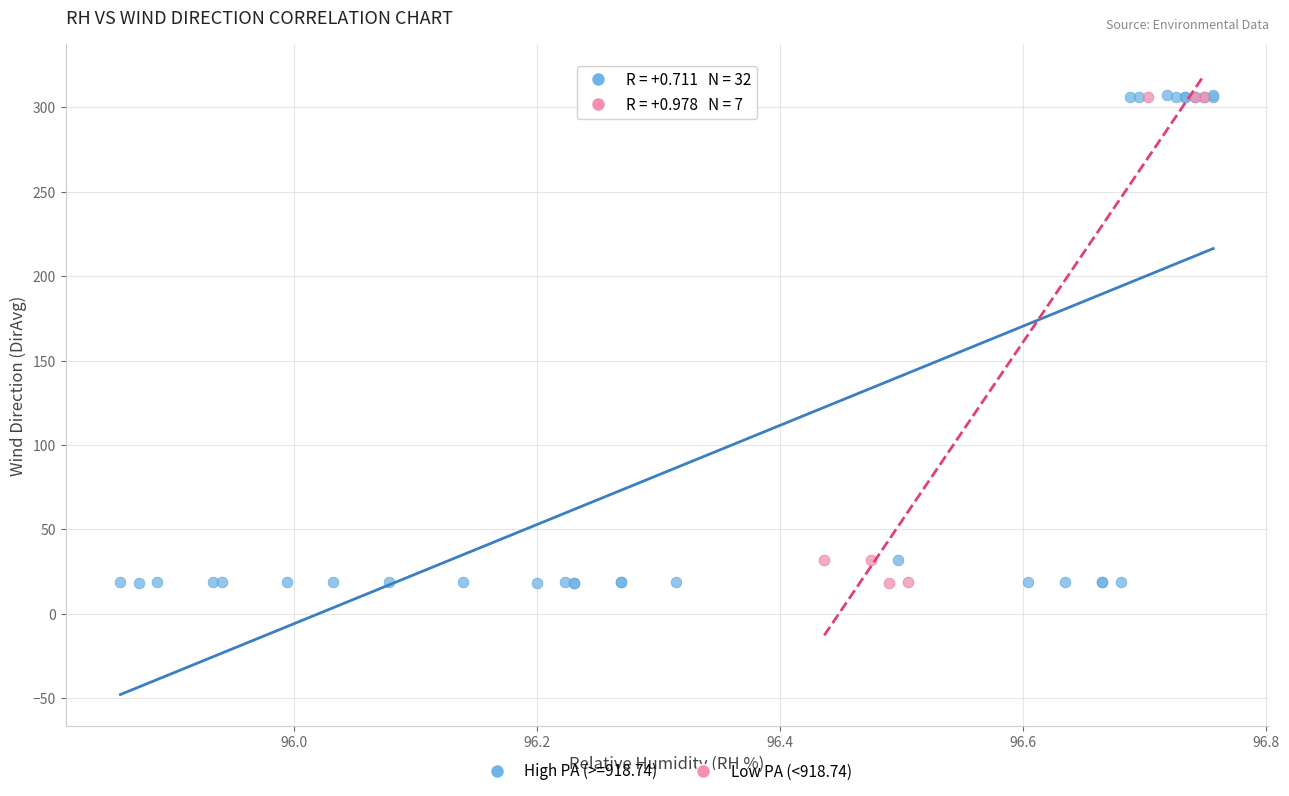

Which series has the widest spread of Y values?

High PA (>=918.74)